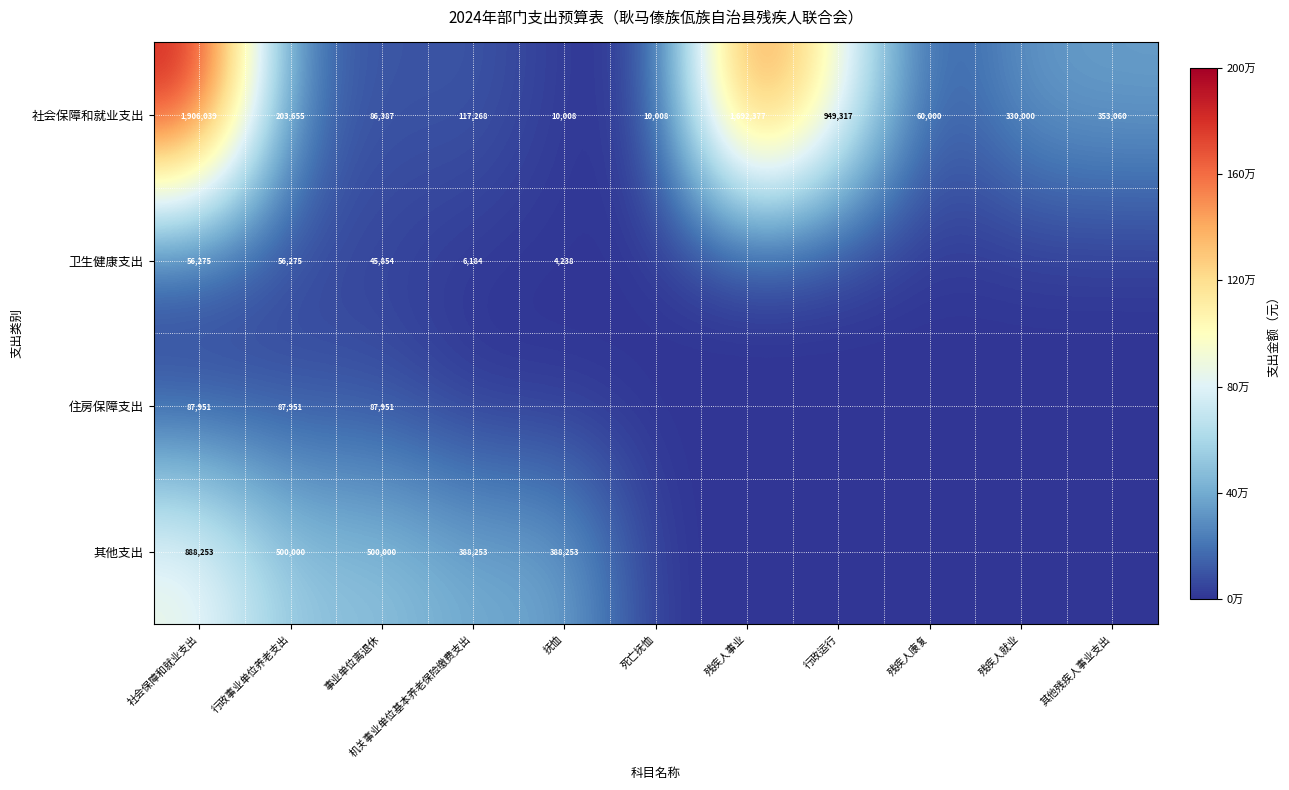

Is the value of 社会保障和就业支出 at 社会保障和就业支出 greater than the value of 住房保障支出 at 行政事业单位养老支出?

Yes